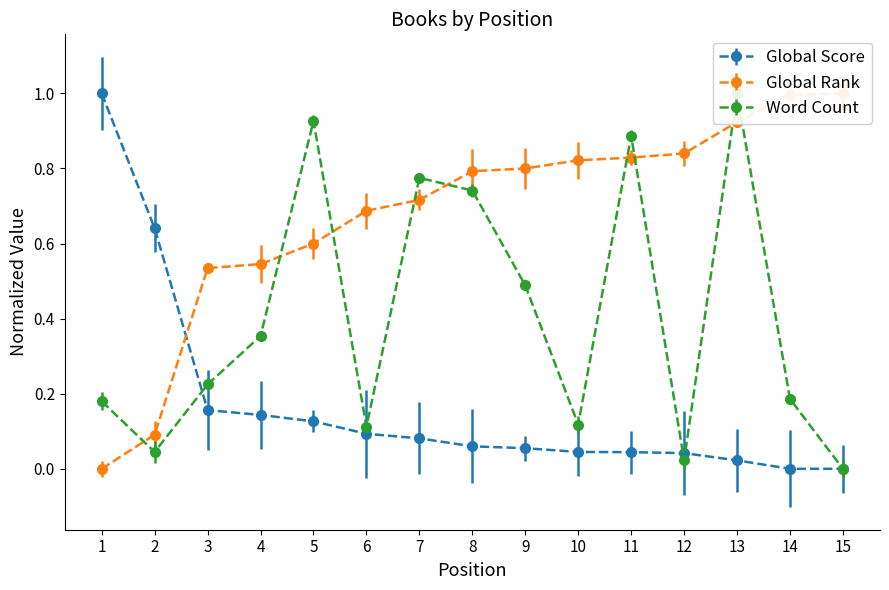

Reading left to right, transcribe all the data shown in this chart.

Global Score: 1.0	0.6	0.2	0.1	0.1	0.1	0.1	0.1	0.1	0.0	0.0	0.0	0.0	0.0	0.0
Global Rank: 0.0	0.1	0.5	0.5	0.6	0.7	0.7	0.8	0.8	0.8	0.8	0.8	0.9	1.0	1.0
Word Count: 0.2	0.0	0.2	0.4	0.9	0.1	0.8	0.7	0.5	0.1	0.9	0.0	1.0	0.2	0.0